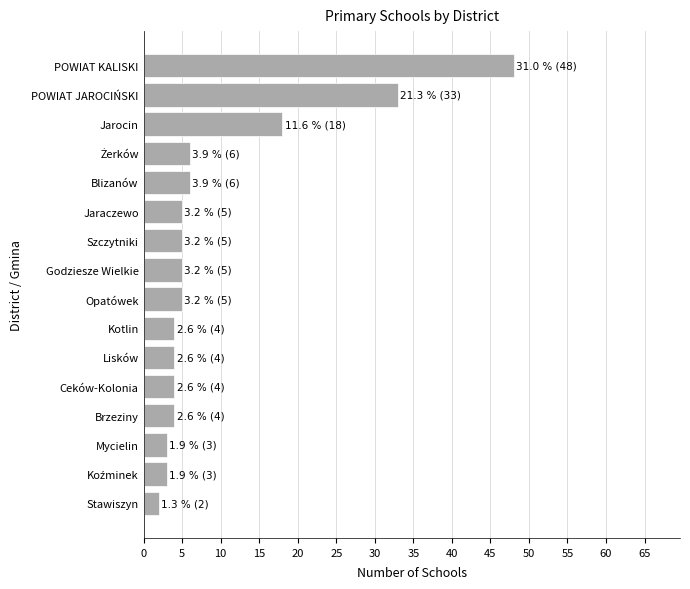

The chart shows a value of 33 at POWIAT JAROCIŃSKI. True or false?

True